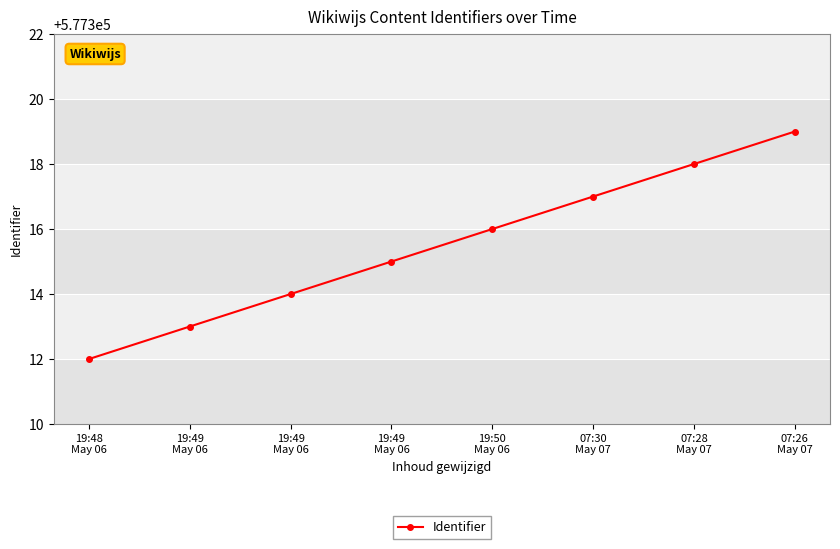

Where is the data nearest to the value 577315?

19:49
May 06